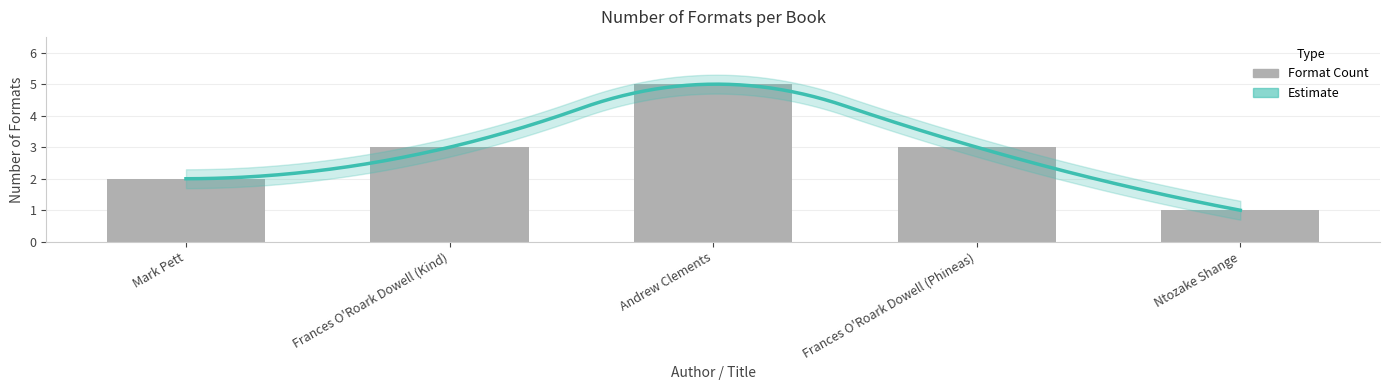

What is the smallest value displayed?

1